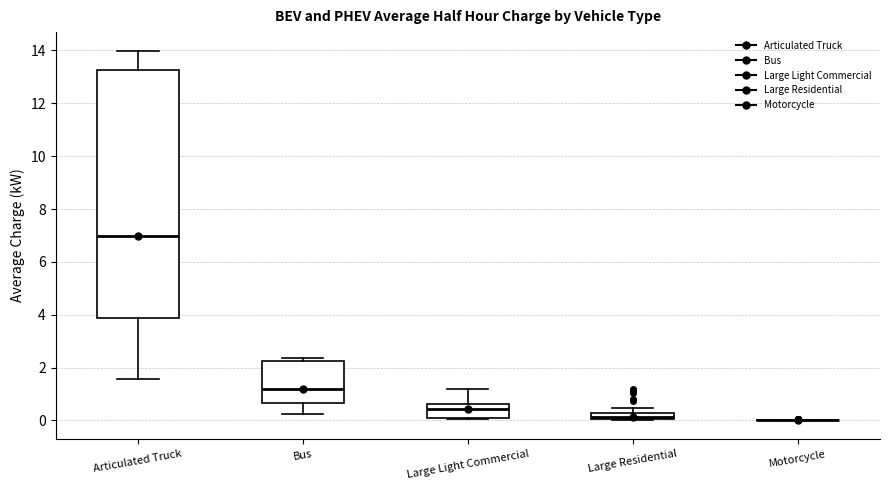

Comparing the boxes themselves (not the whiskers), which one is the tallest?

Articulated Truck